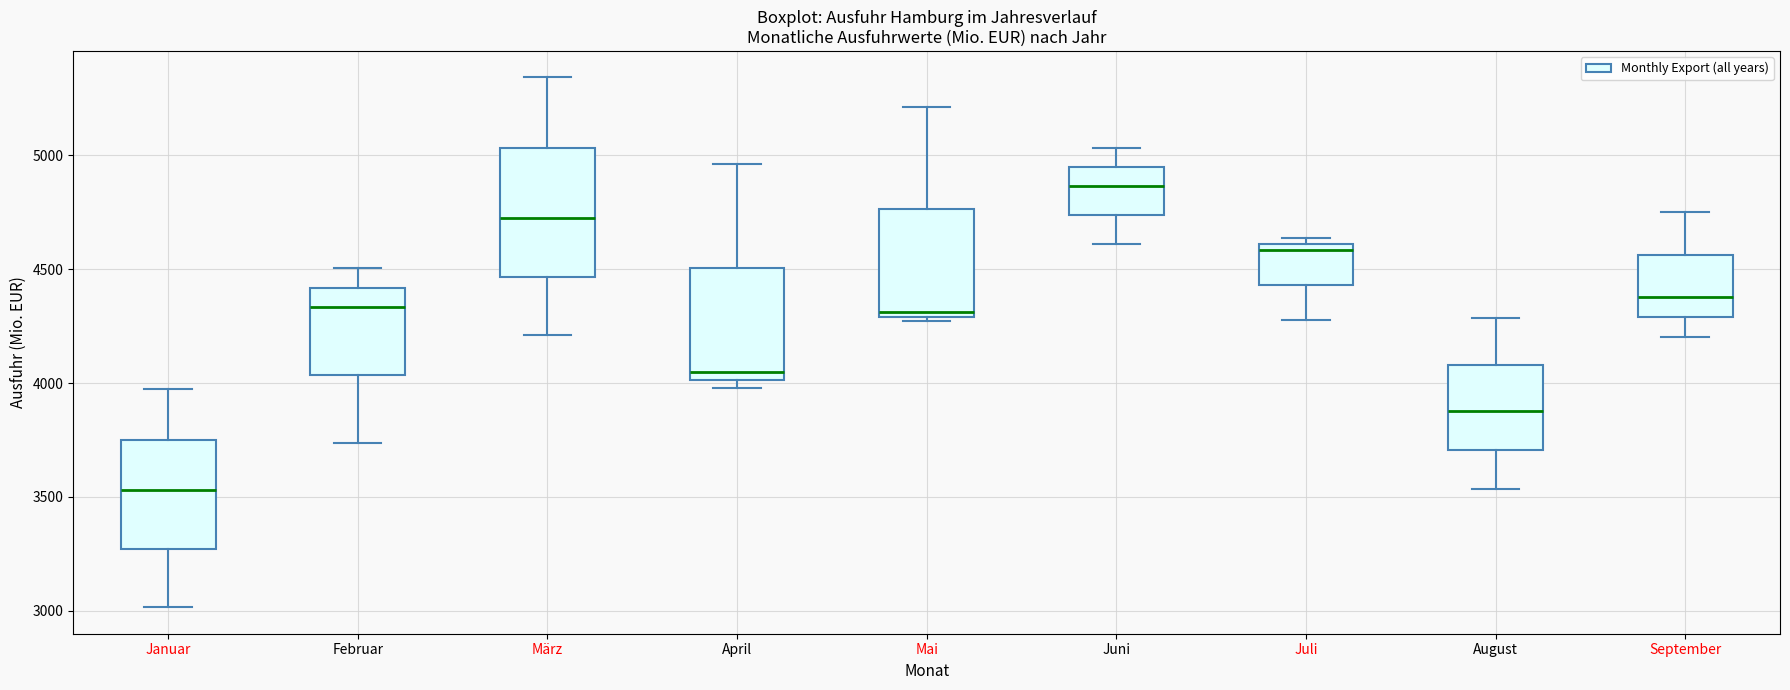

Which box's median line is the lowest?

Januar